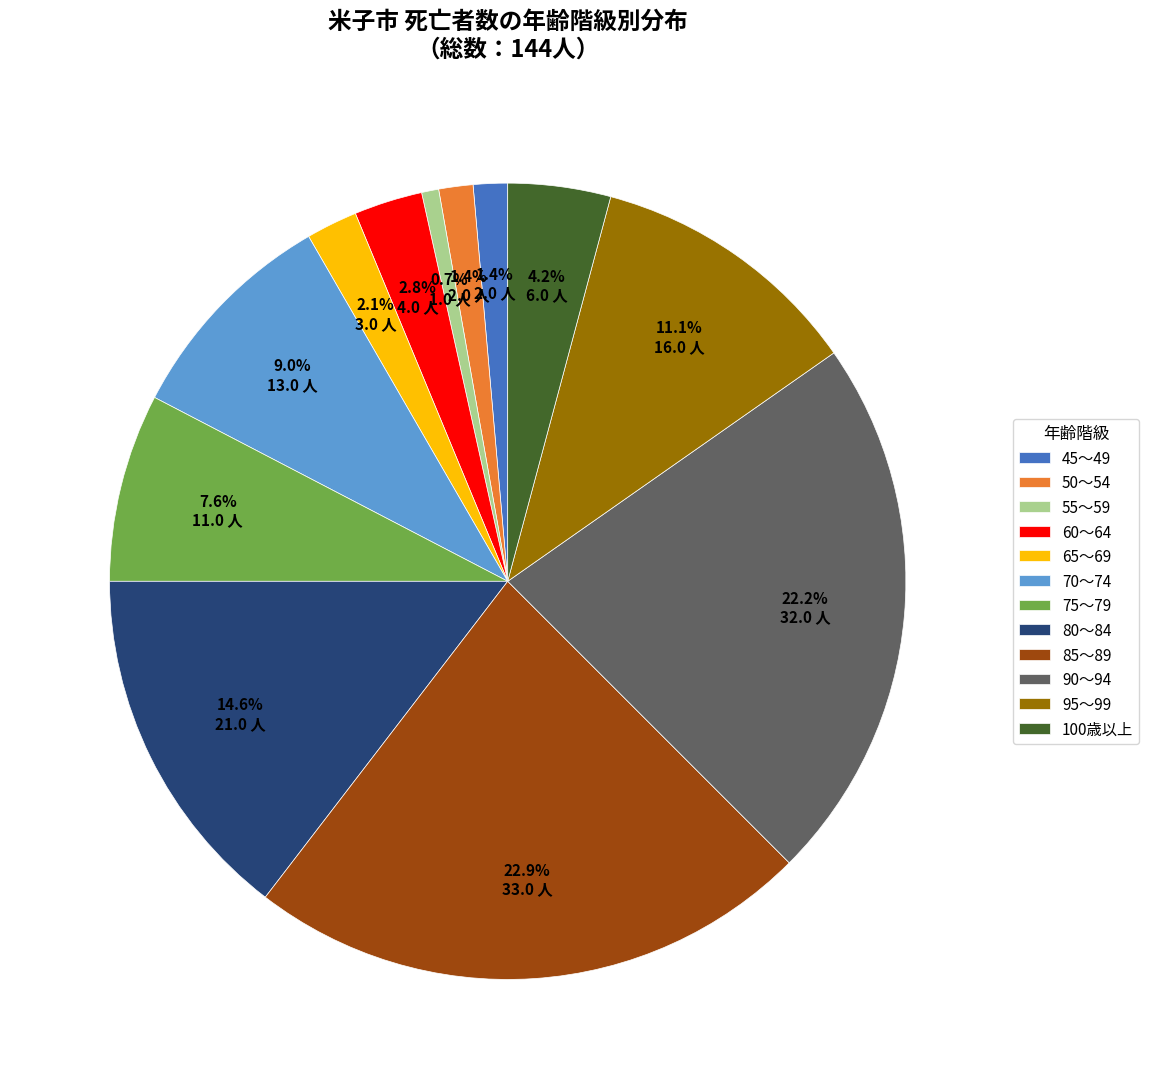

Which slice is the smallest?

55～59